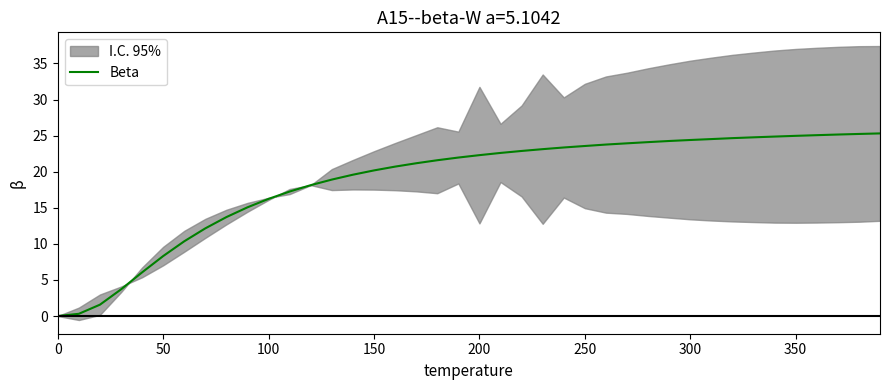

The Beta series shows 22.3 at 200. True or false?

True